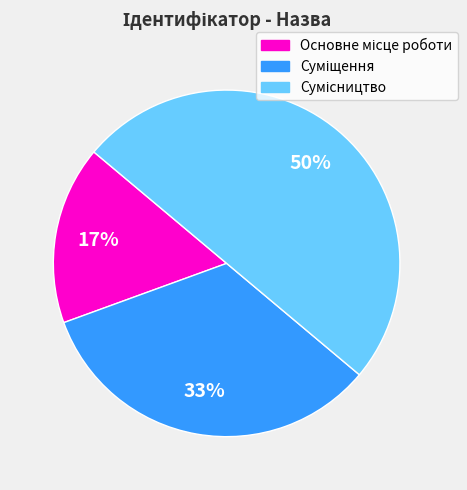

To the nearest percent, what is the average slice percentage?

33%